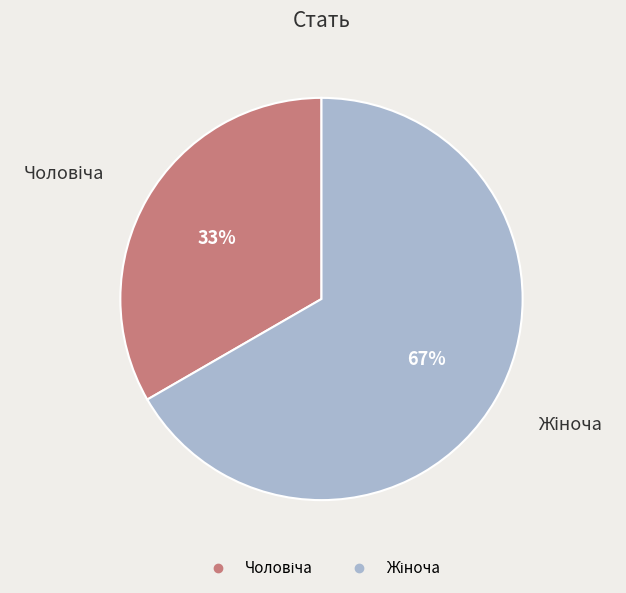

Is there any slice that represents more than half of the pie?

Yes